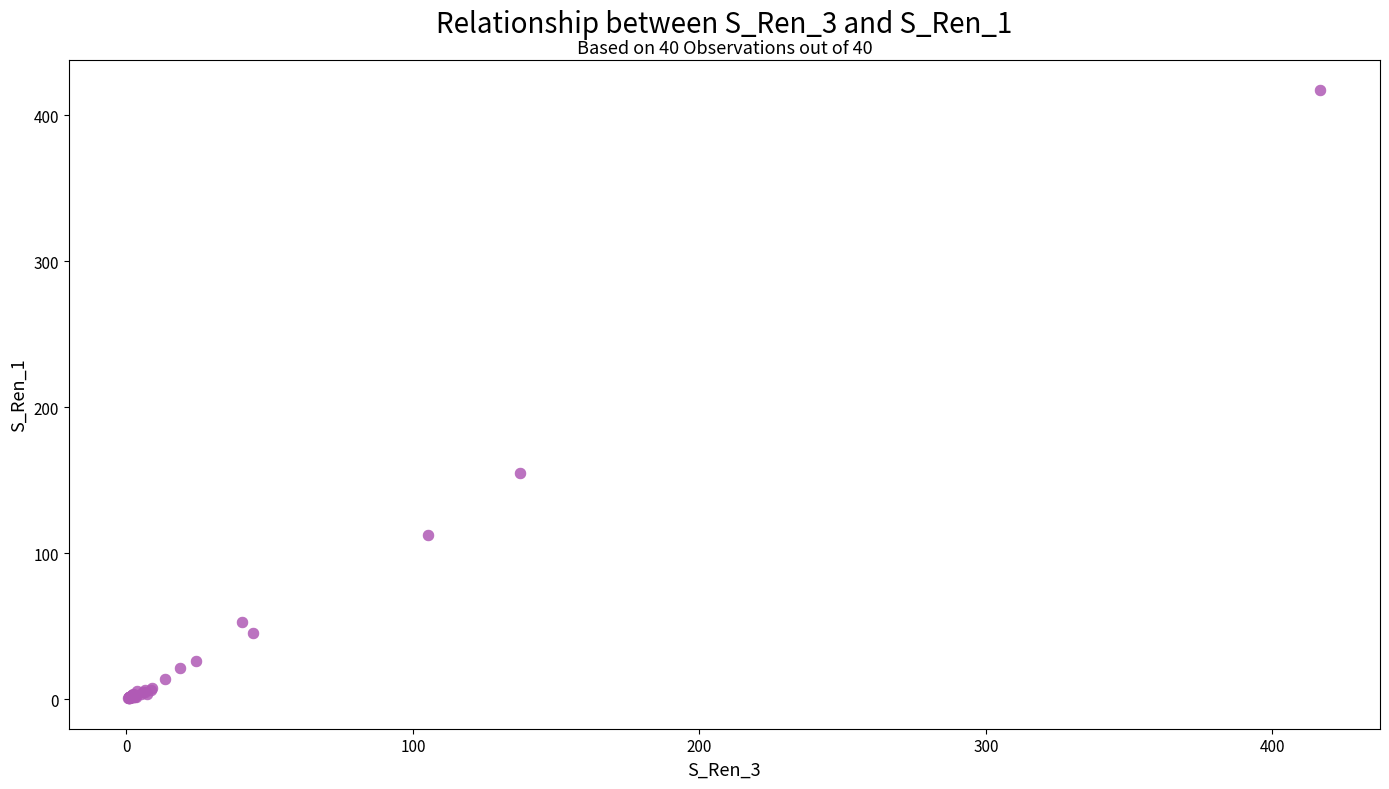

What Y value in the scatter plot is closest to 209?

154.8